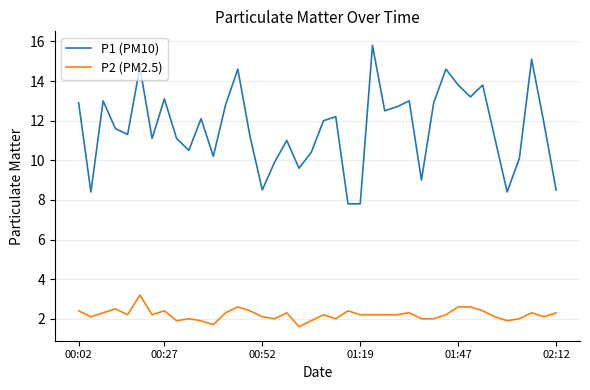

Rank the series by their average value, from highest to lowest.

P1 (PM10), P2 (PM2.5)